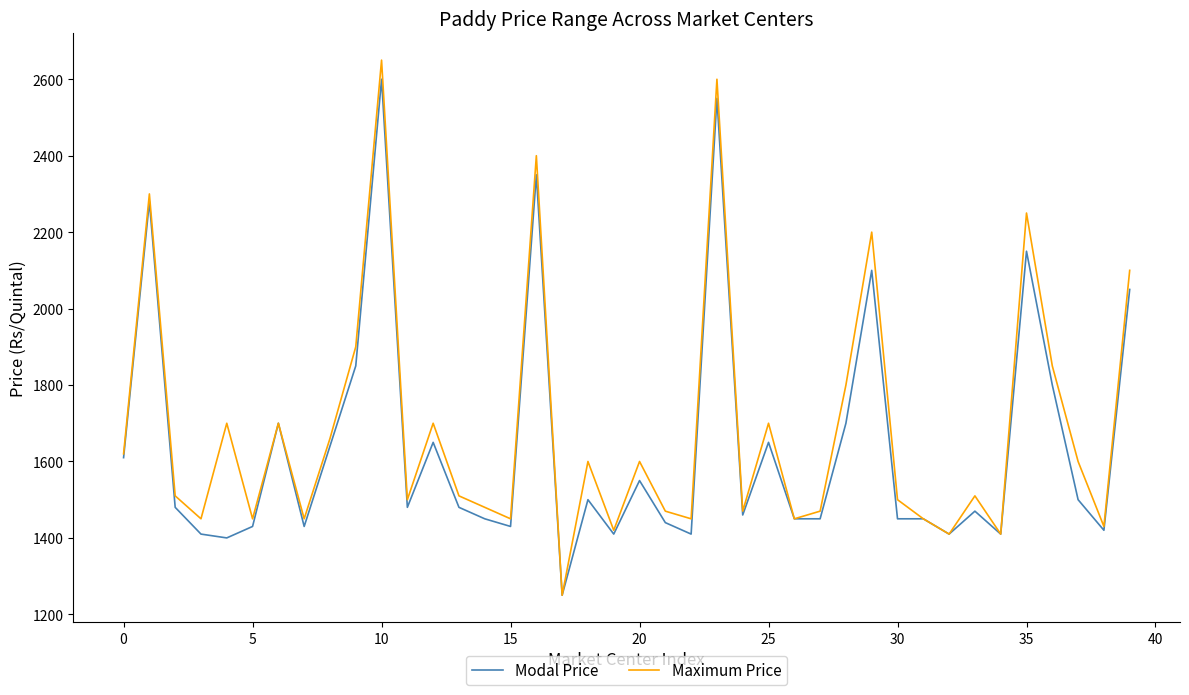

Which series has the largest range (max minus min)?

Maximum Price